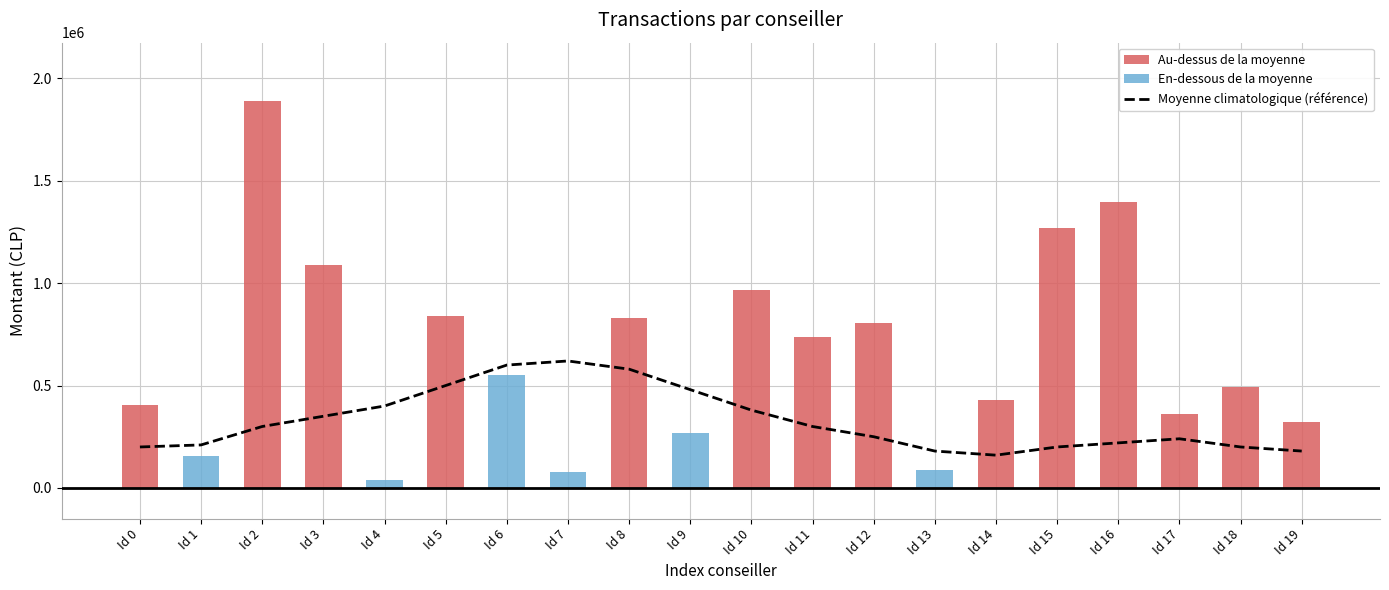

What is the sum of the values at Id 15 and Id 9?

680000